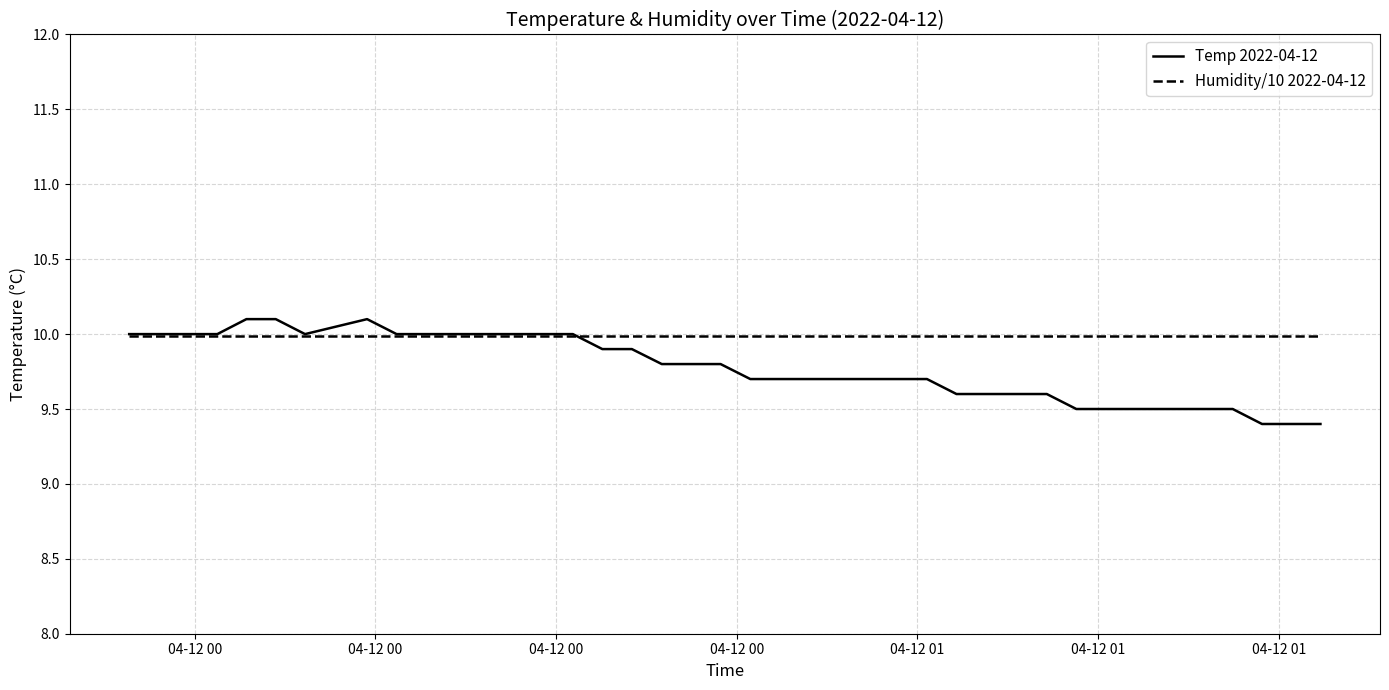

What is the greatest value displayed?

10.1